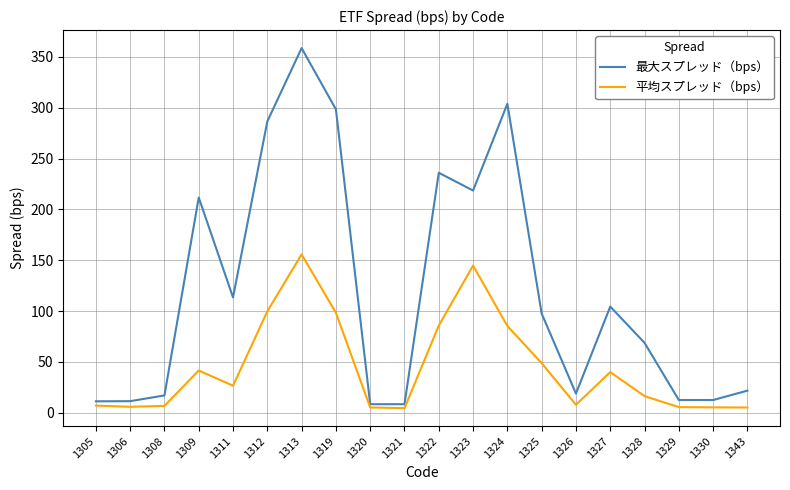

How many values in the 最大スプレッド（bps） series are below 97?

10